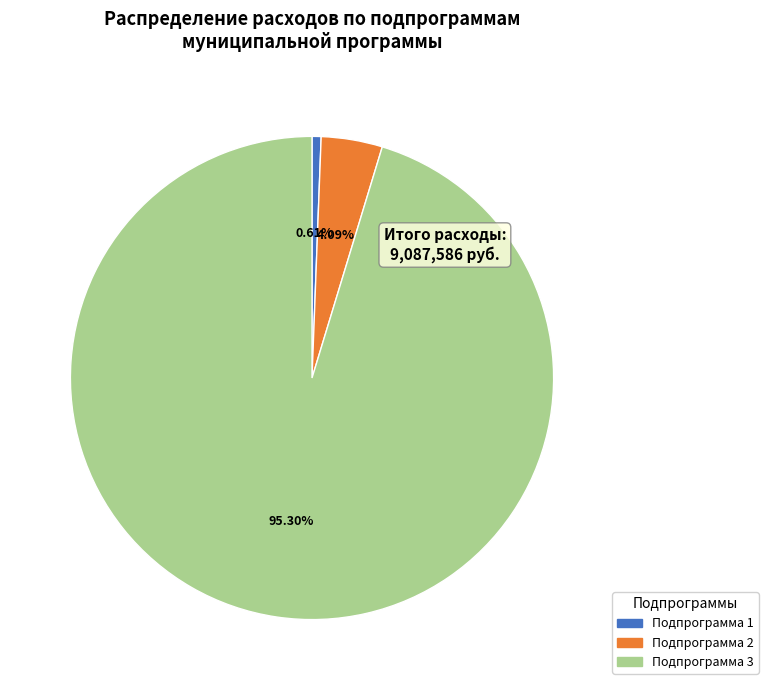

Does Подпрограмма 3 represent more than half of the total?

Yes